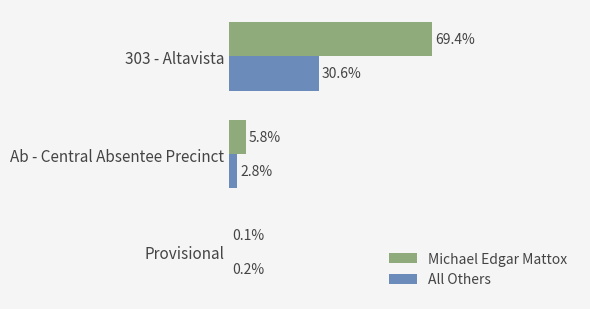

What are all the series names shown in the legend?

Michael Edgar Mattox, All Others